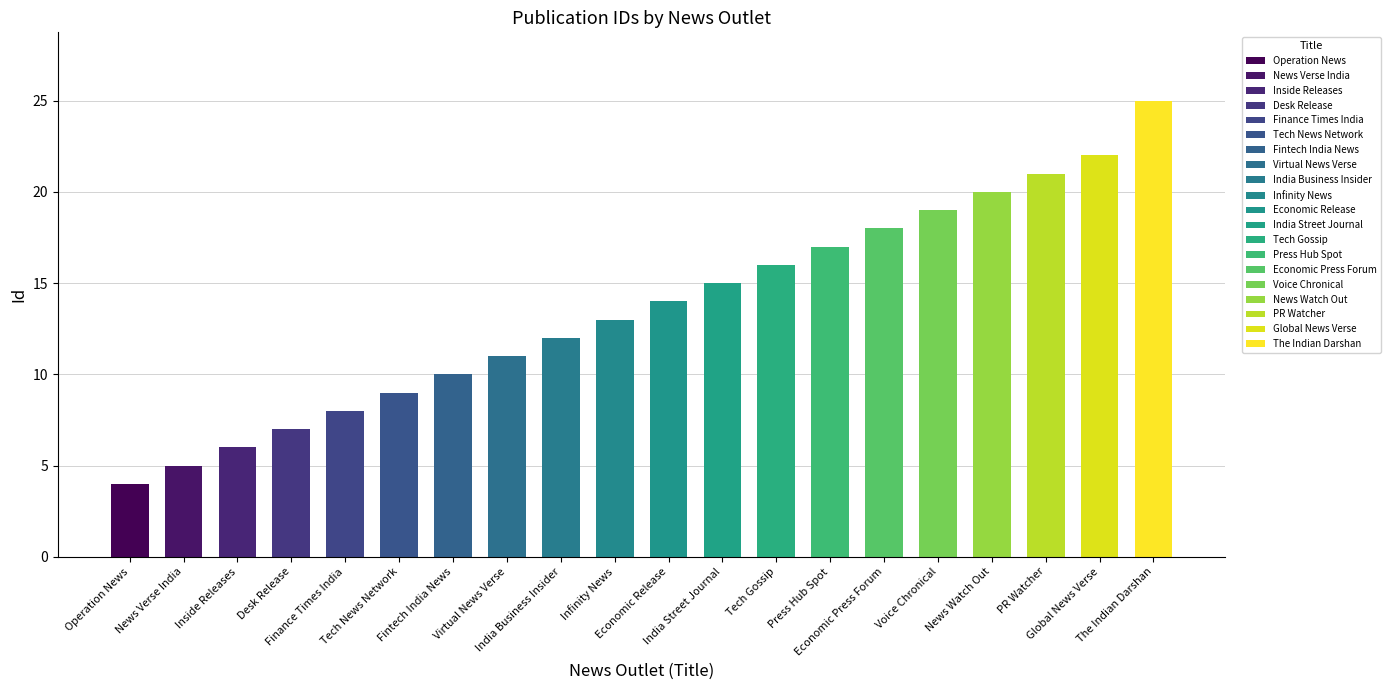

What is the label of the 12th bar from the left?

India Street Journal